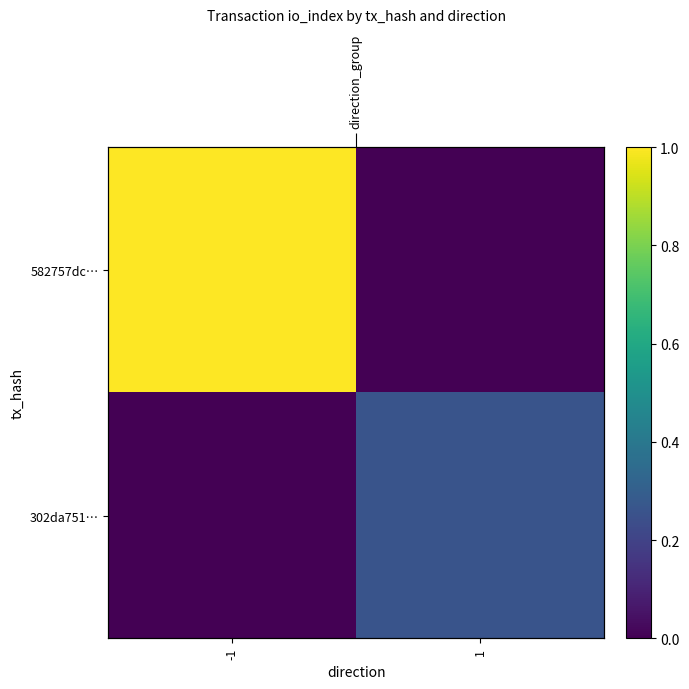

What is the difference between the maximum and minimum values in the 302da751… series?

0.3